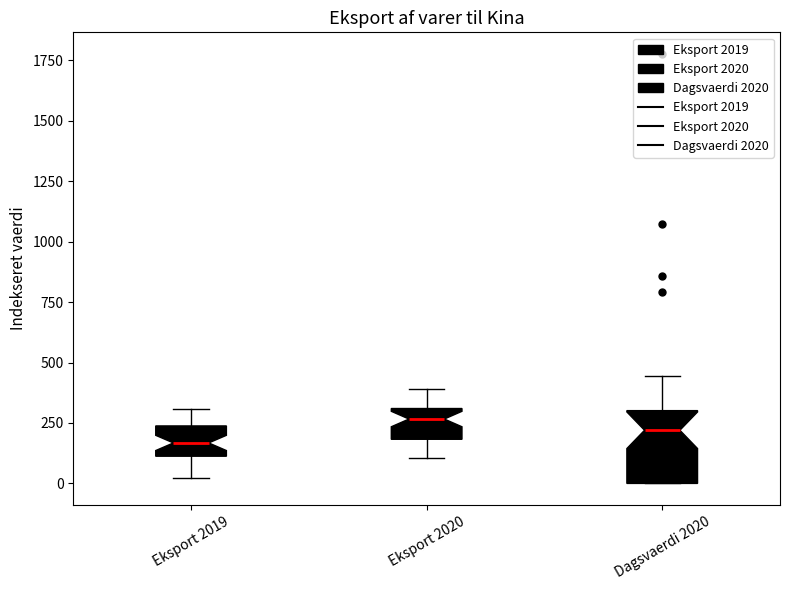

Where does the upper whisker of the box for Eksport 2019 end on the y-axis? The values are not printed on the chart, so give them approximately, as read against the axis.

300